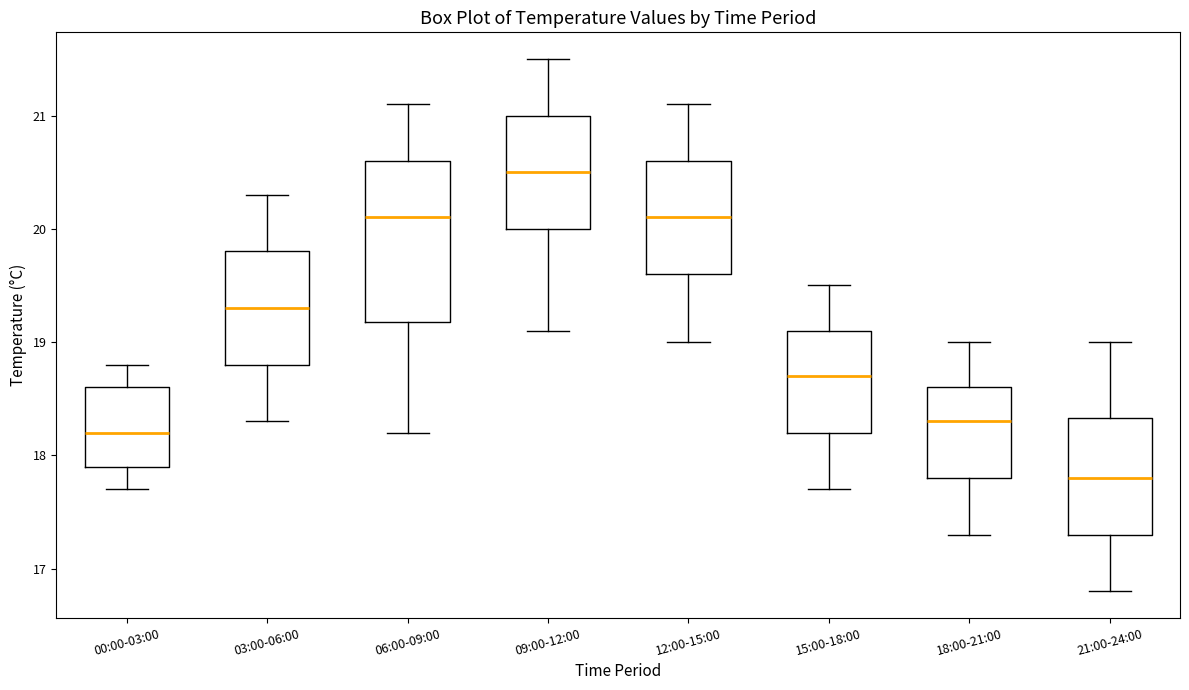

Reading left to right, transcribe this box plot: for each box, give where its median line is, the range the box spans, and where its two whiskers end, as read against the y-axis. The values are not printed on the chart, so give them approximately, as read against the axis.

00:00-03:00: median 18.2, box 17.9 to 18.6, whiskers 17.7 to 18.8
03:00-06:00: median 19.3, box 18.8 to 19.8, whiskers 18.3 to 20.3
06:00-09:00: median 20.1, box 19.2 to 20.6, whiskers 18.2 to 21.1
09:00-12:00: median 20.5, box 20.0 to 21.0, whiskers 19.1 to 21.5
12:00-15:00: median 20.1, box 19.6 to 20.6, whiskers 19.0 to 21.1
15:00-18:00: median 18.7, box 18.2 to 19.1, whiskers 17.7 to 19.5
18:00-21:00: median 18.3, box 17.8 to 18.6, whiskers 17.3 to 19.0
21:00-24:00: median 17.8, box 17.3 to 18.3, whiskers 16.8 to 19.0